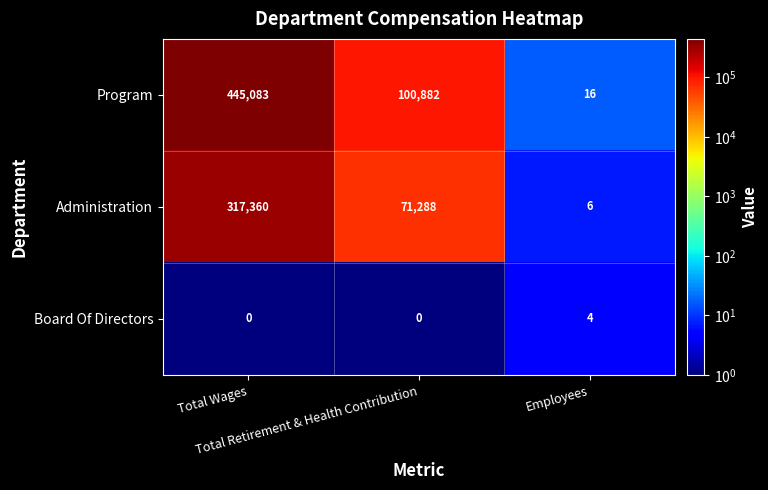

Count the number of data series in this chart.

3